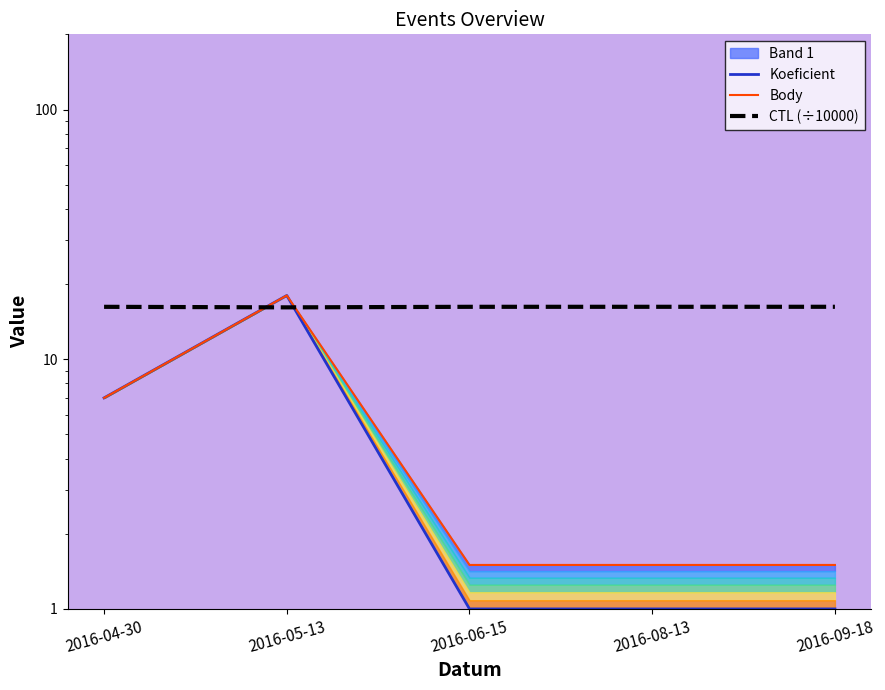

At which category does Body reach its first local peak?

2016-05-13